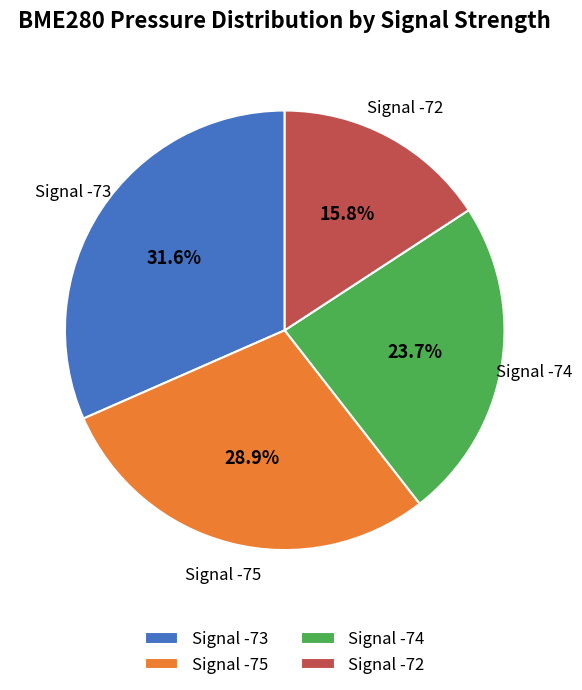

To the nearest percent, what is the average slice percentage?

25%